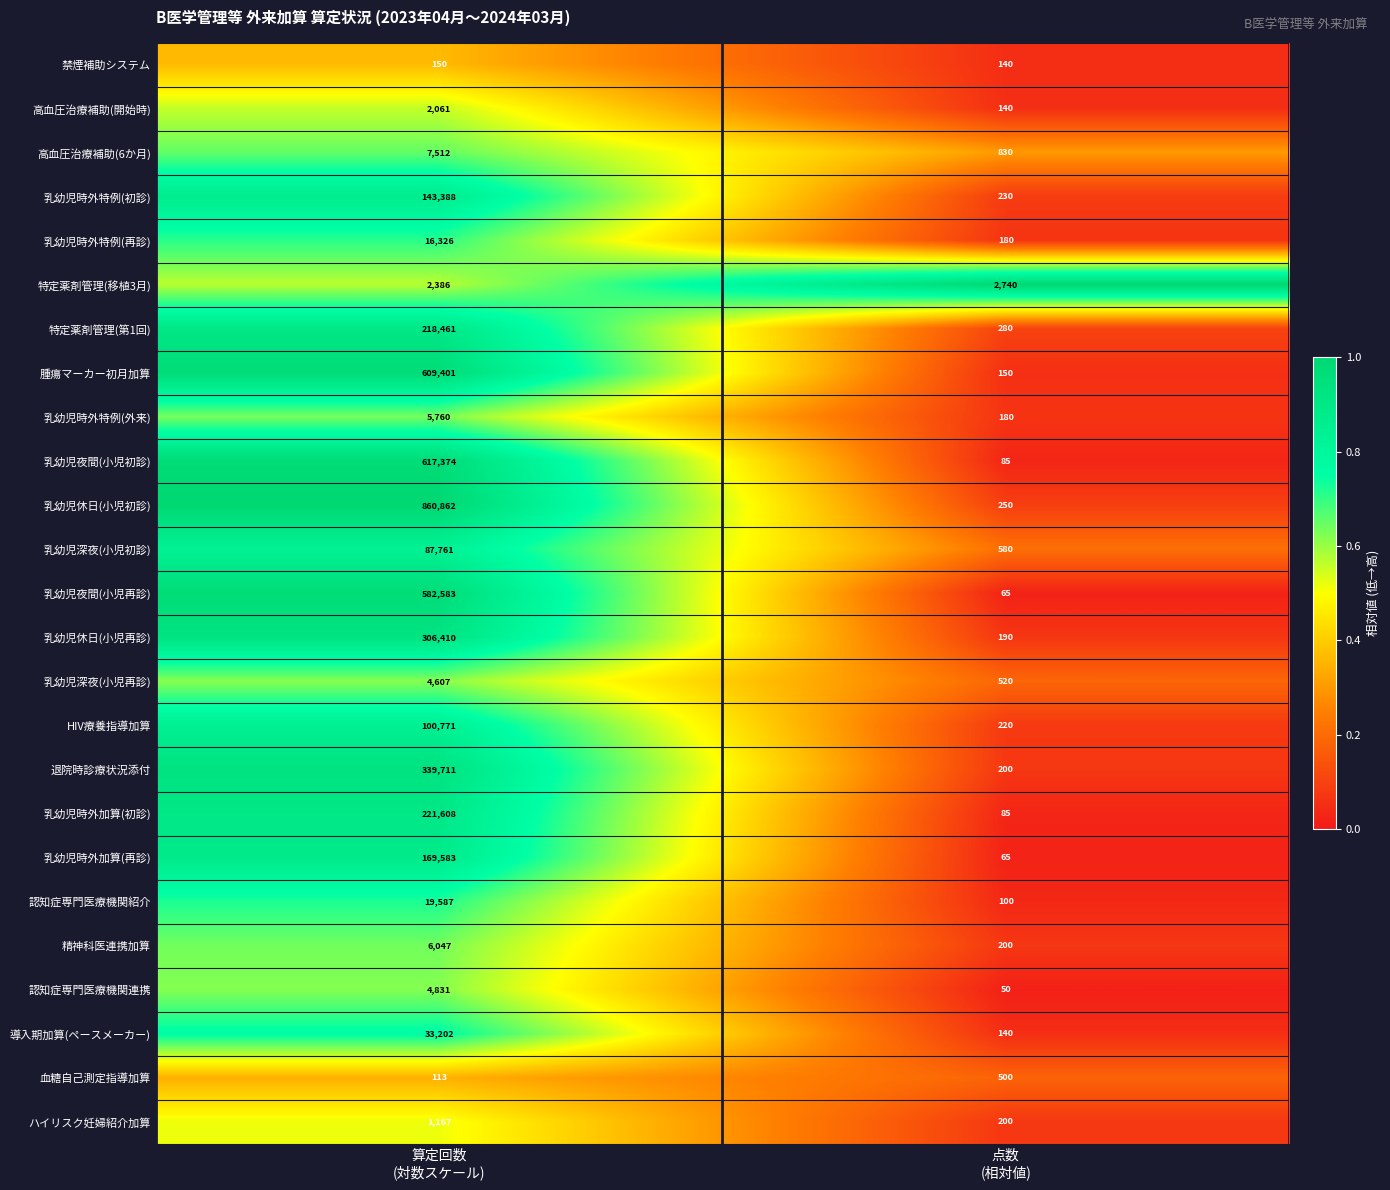

What is the sum of all 腫瘍マーカー初月加算 values?

609551